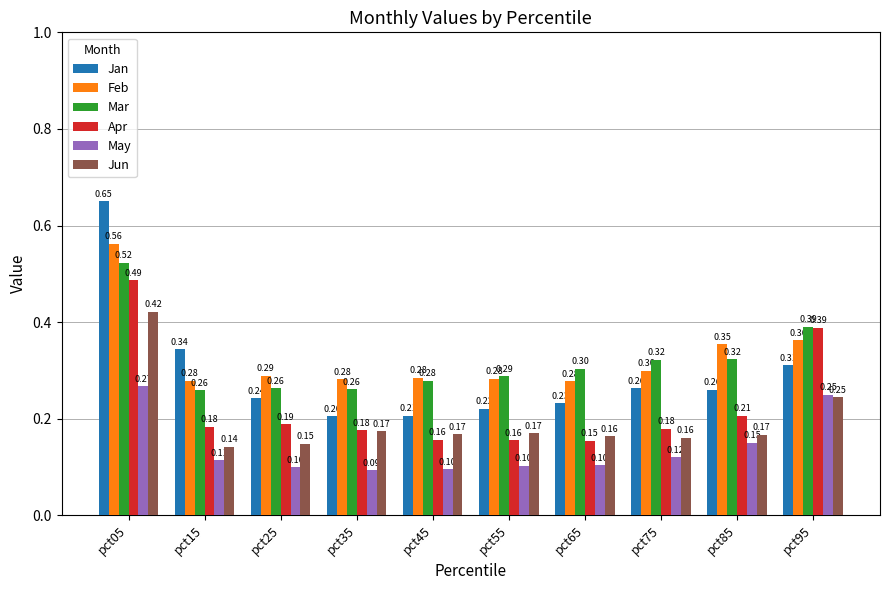

Rank the series by their maximum value, from highest to lowest.

Jan, Feb, Mar, Apr, Jun, May